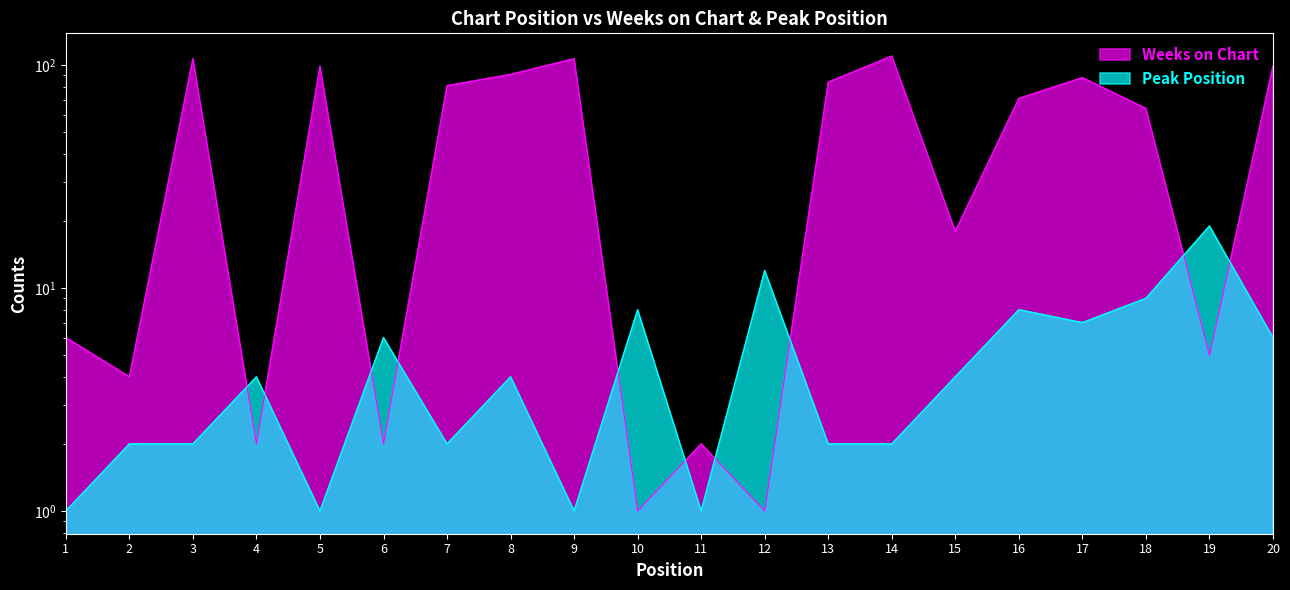

How many intersections are there between Weeks on Chart and Peak Position?

10